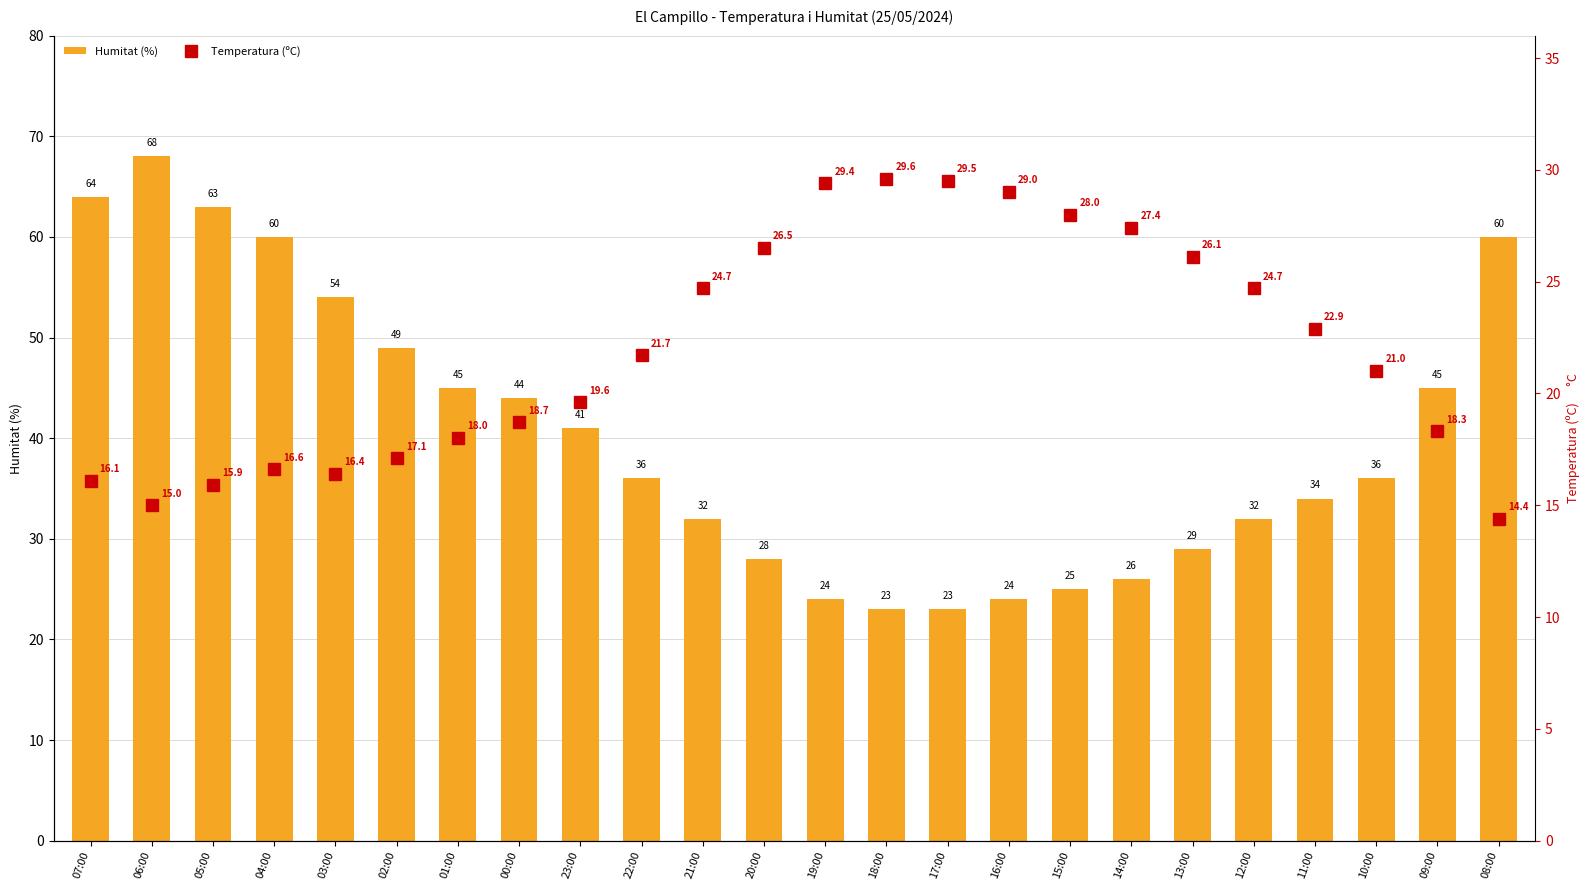

Reading left to right, extract all data points from this chart.

Humitat (%): 64.0	68.0	63.0	60.0	54.0	49.0	45.0	44.0	41.0	36.0	32.0	28.0	24.0	23.0	23.0	24.0	25.0	26.0	29.0	32.0	34.0	36.0	45.0	60.0
Temperatura (ºC): 16.1	15.0	15.9	16.6	16.4	17.1	18.0	18.7	19.6	21.7	24.7	26.5	29.4	29.6	29.5	29.0	28.0	27.4	26.1	24.7	22.9	21.0	18.3	14.4